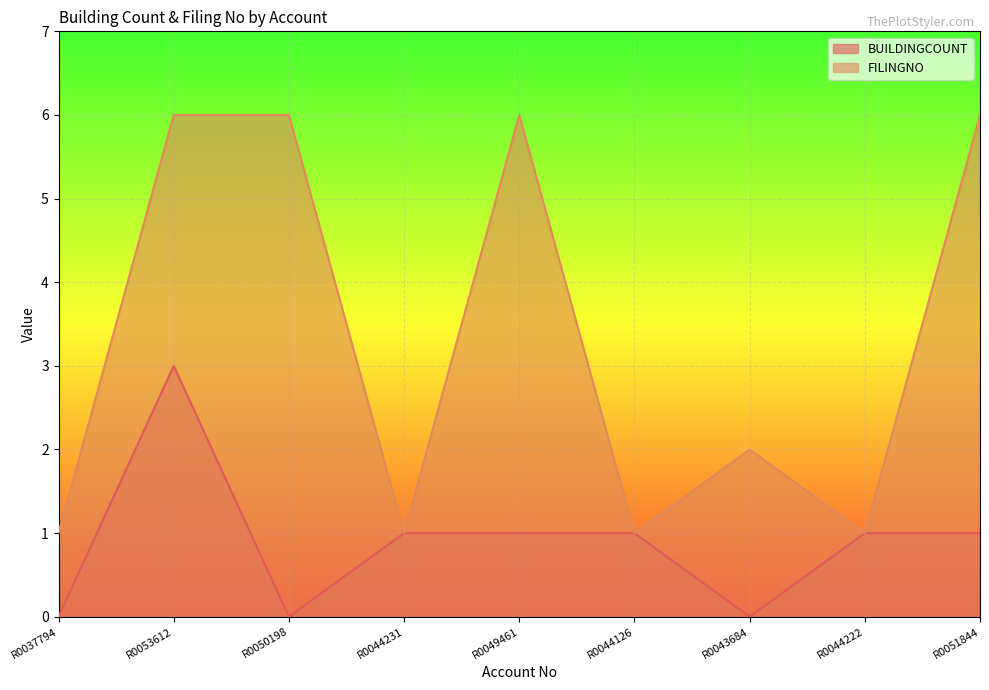

What is the label of the 1st point from the right?

R0051844